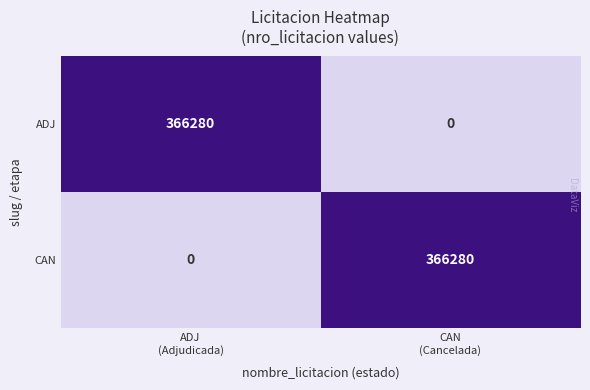

What is the average value of the ADJ series?

183140